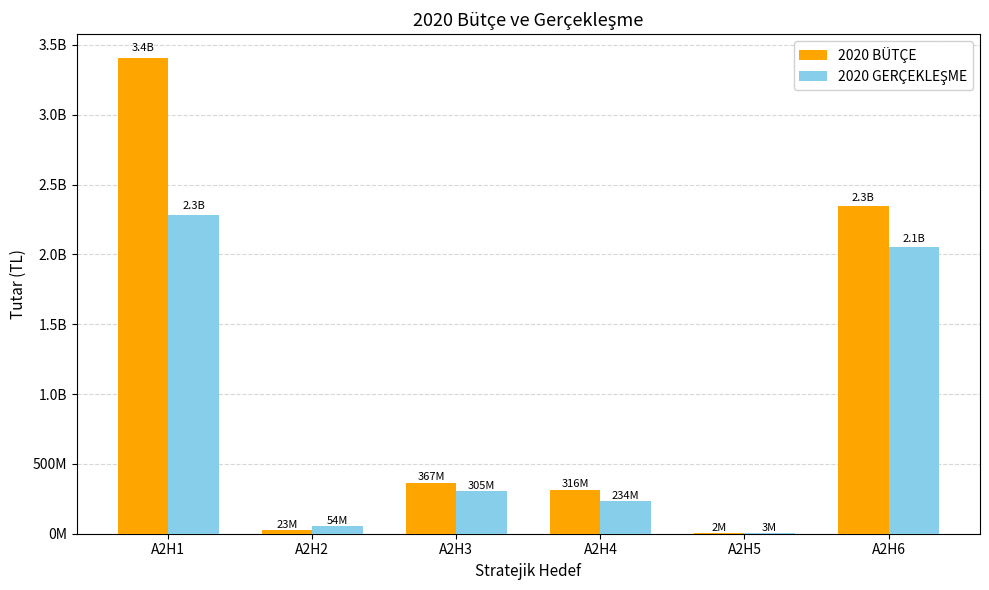

Does the chart contain stacked bars?

No